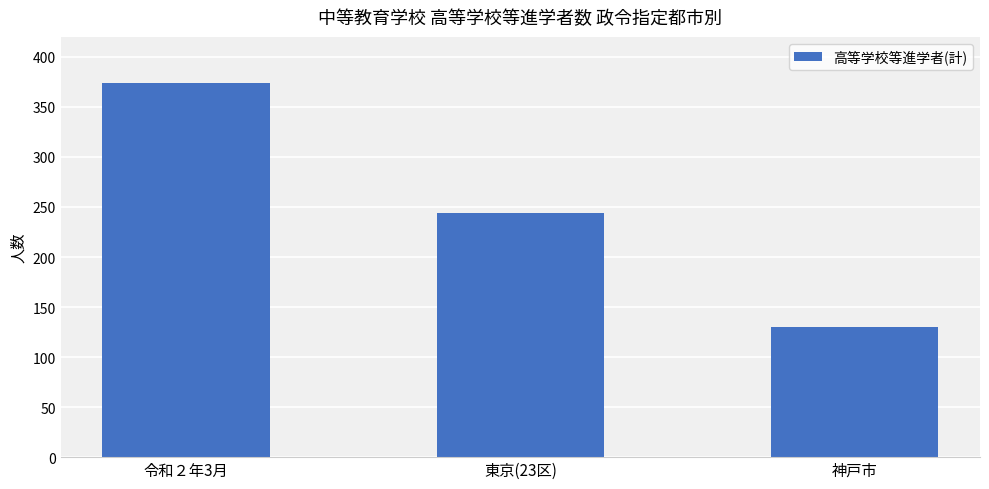

Where is the data nearest to the value 252?

東京(23区)